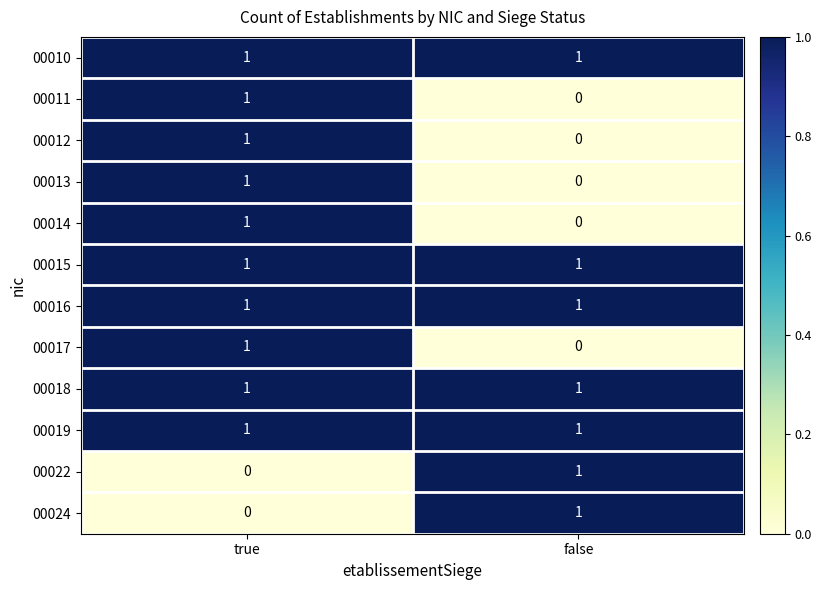

Reading left to right, extract all data points from this chart.

00010: 1	1
00011: 1	0
00012: 1	0
00013: 1	0
00014: 1	0
00015: 1	1
00016: 1	1
00017: 1	0
00018: 1	1
00019: 1	1
00022: 0	1
00024: 0	1